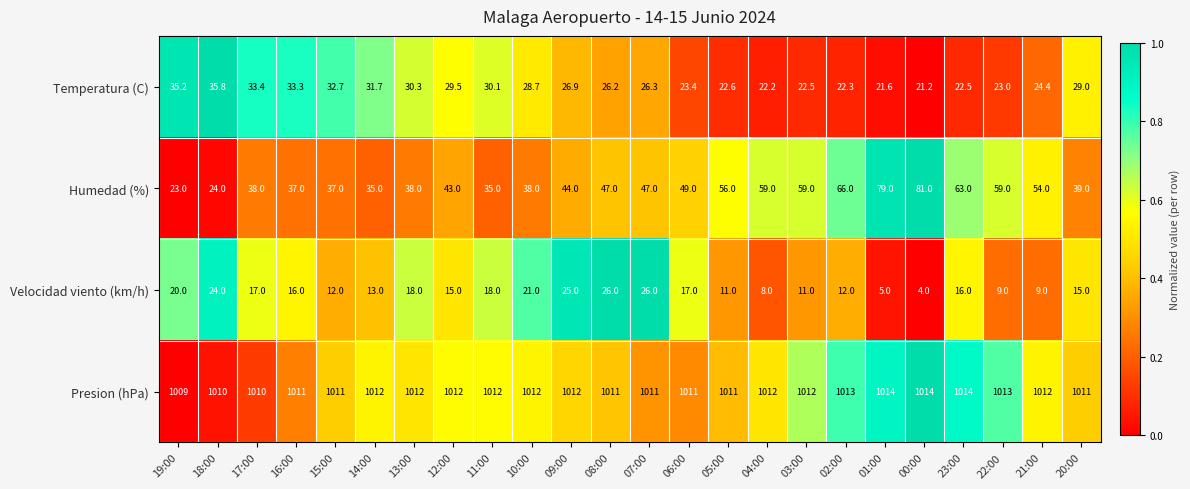

What is the greatest value displayed?

1014.0